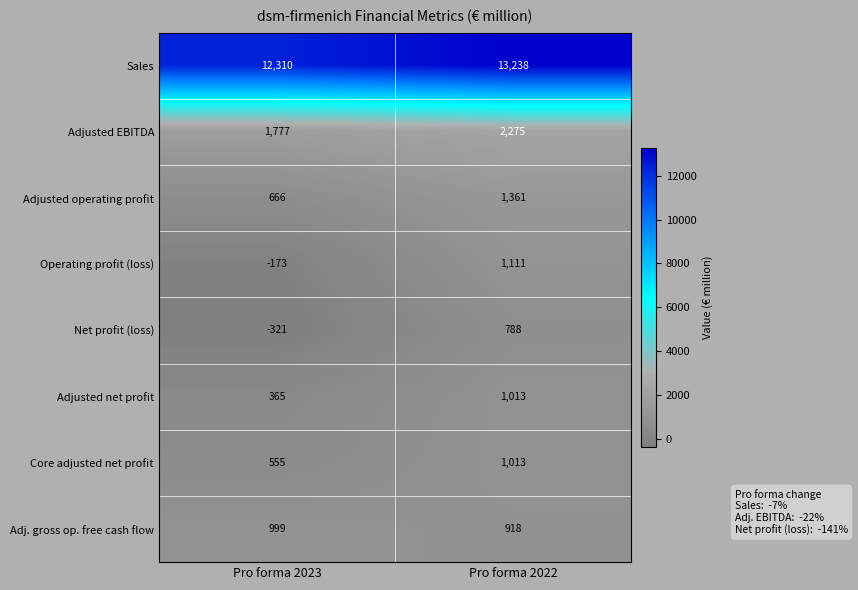

At which category does the chart reach its minimum across all series?

Pro forma 2023